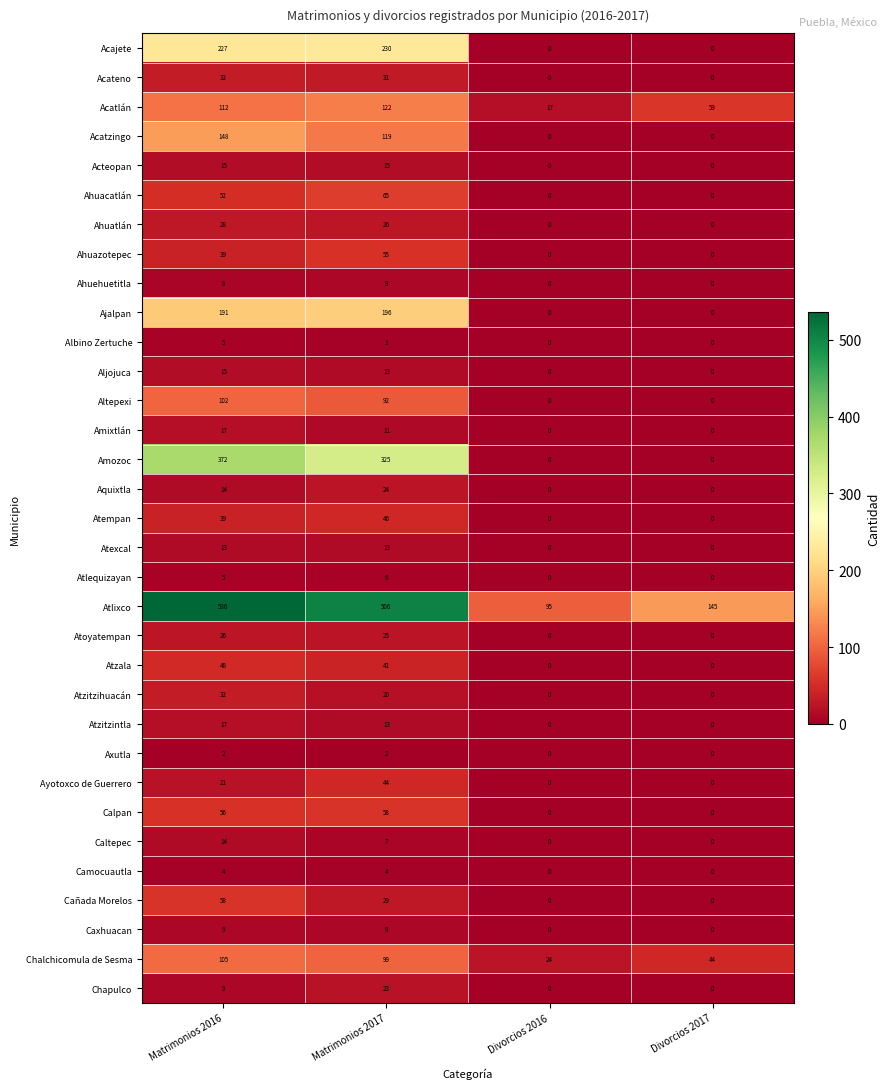

True or false: Acteopan has a value of 15 at Matrimonios 2017.

True